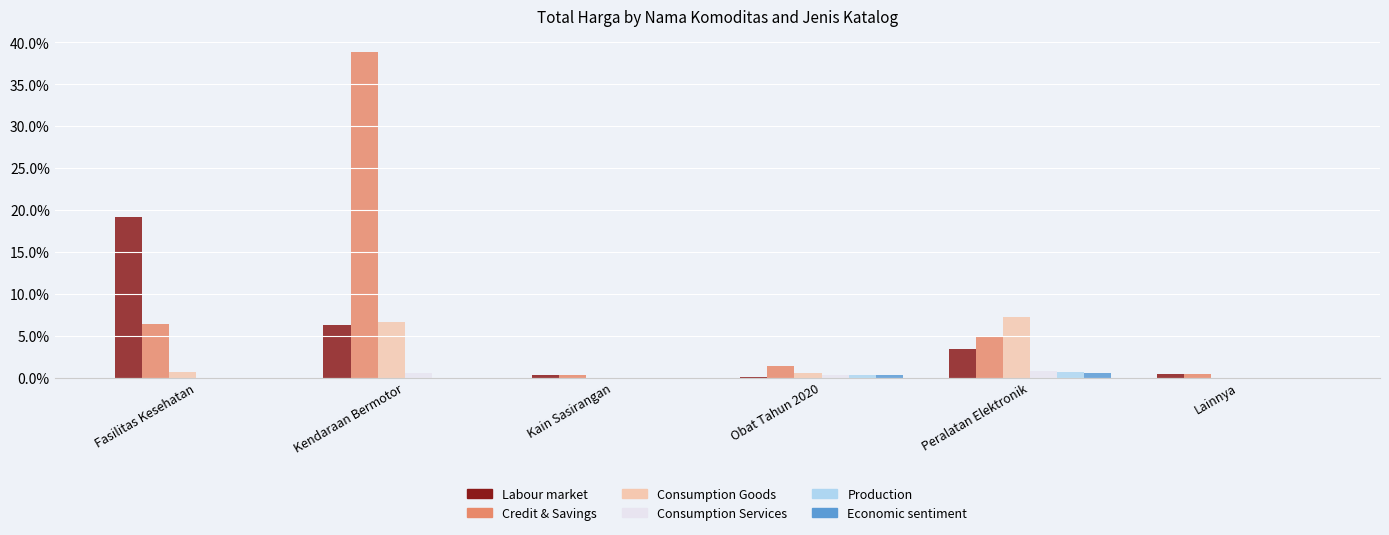

Between Obat Tahun 2020 and Peralatan Elektronik, which series saw the biggest shift?

Consumption Goods